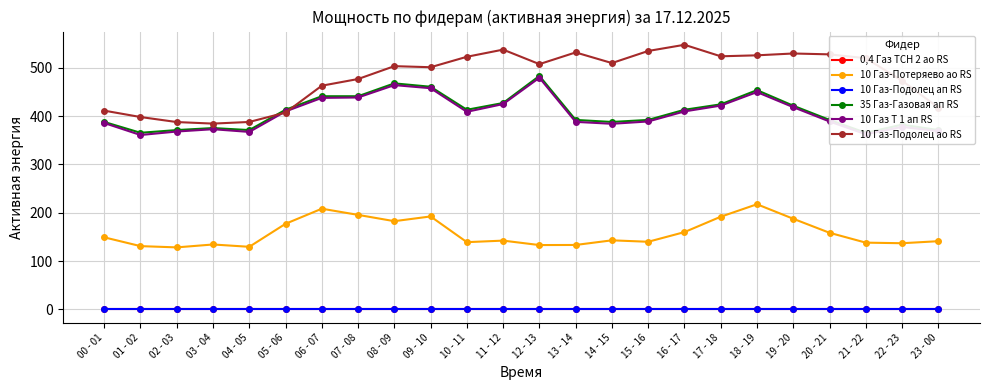

What is the spread (max minus min) of values at 05 - 06?

413.0